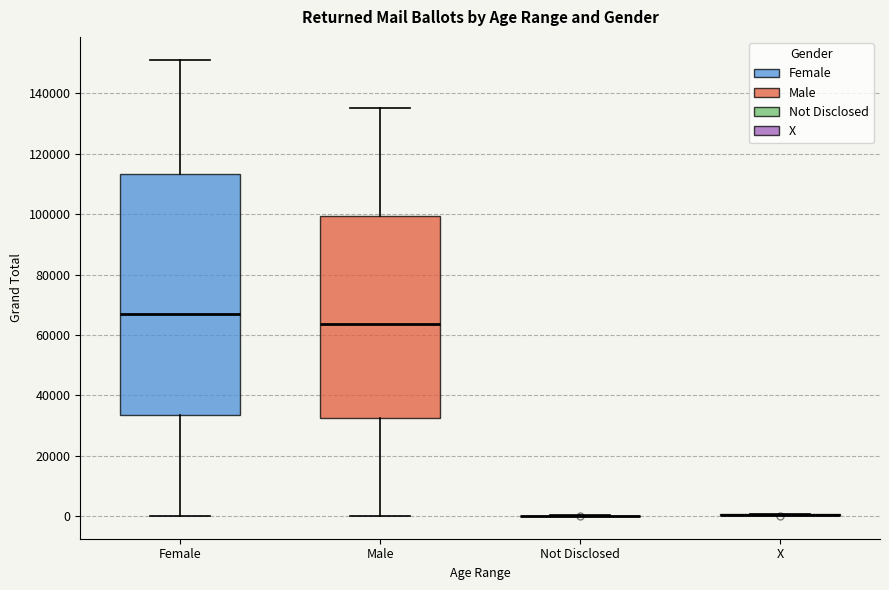

Where does the lower whisker of the box for Male end on the y-axis? The values are not printed on the chart, so give them approximately, as read against the axis.

0